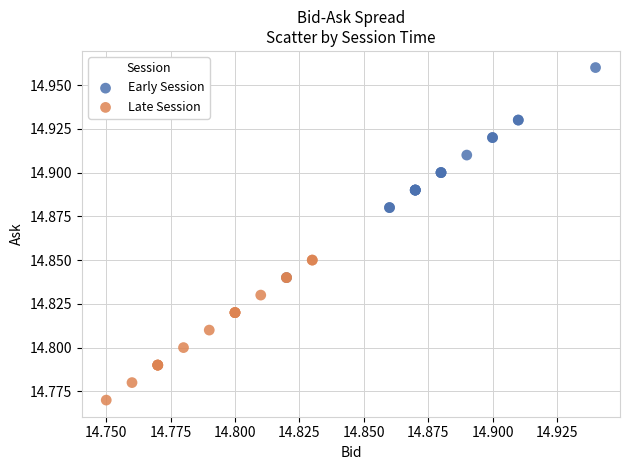

Which series reaches the minimum Y coordinate?

Late Session